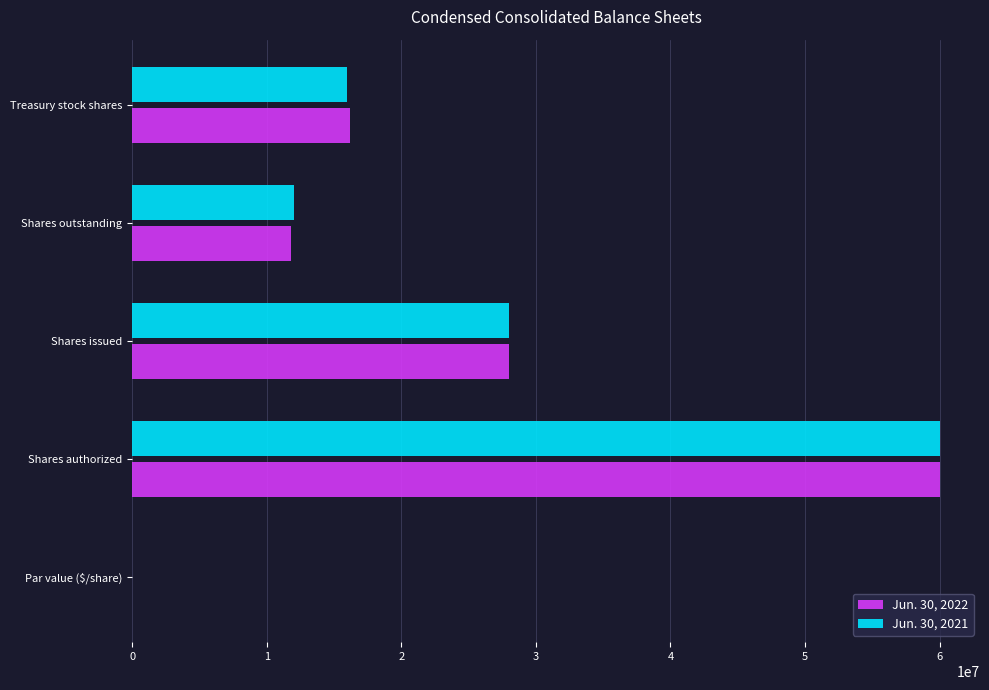

At which category is the sum across all series the highest?

Shares authorized